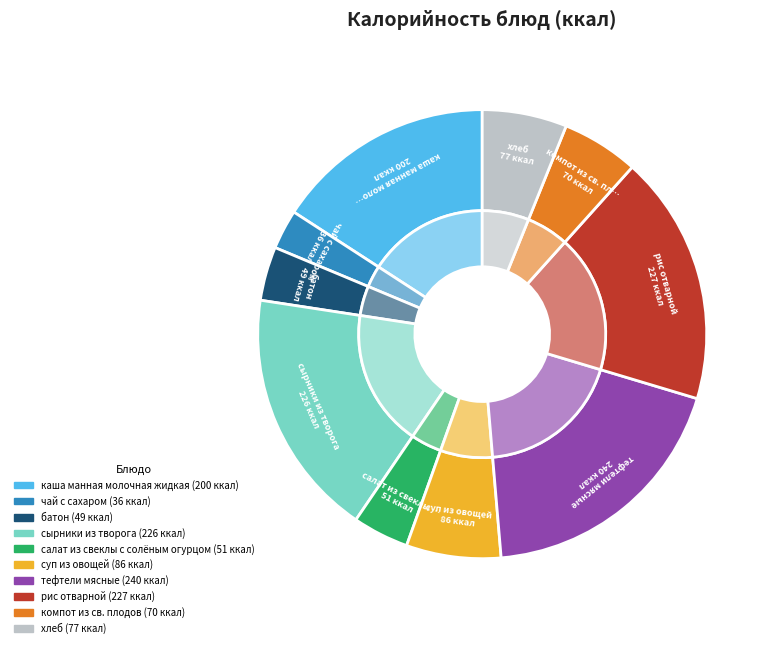

True or false: салат из свеклы с солёным огурцом accounts for 4% of the total.

True